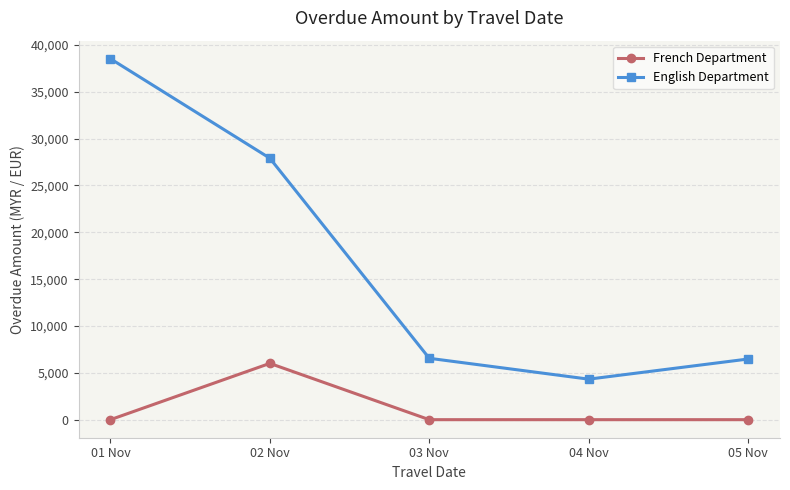

Where is English Department nearest to the value 21427?

02 Nov